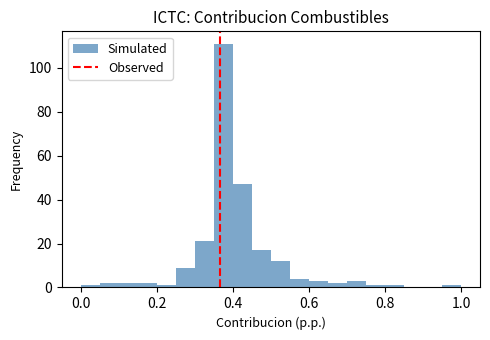

Around what value on the x-axis is the tallest bar? Give the approximate position of its centre, as read against the axis.

0.38